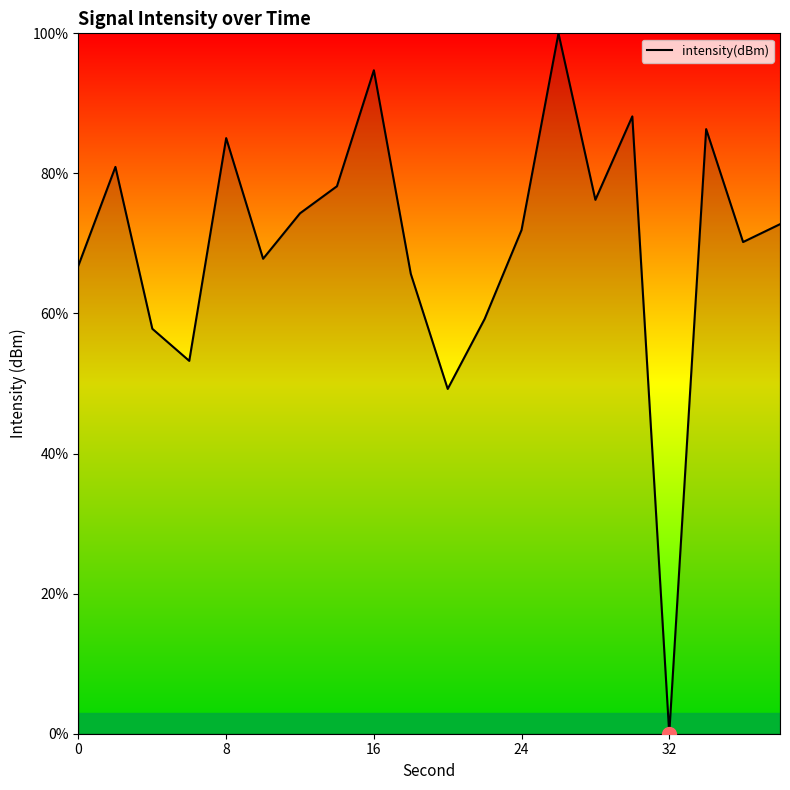

What is the maximum value shown in the chart?

100.0